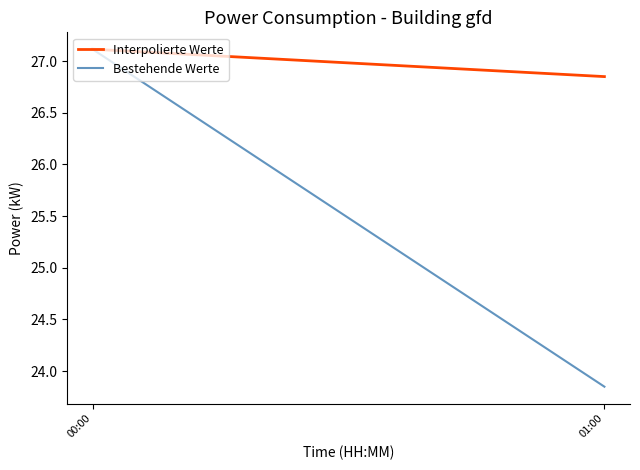

What is the greatest value displayed?

27.1